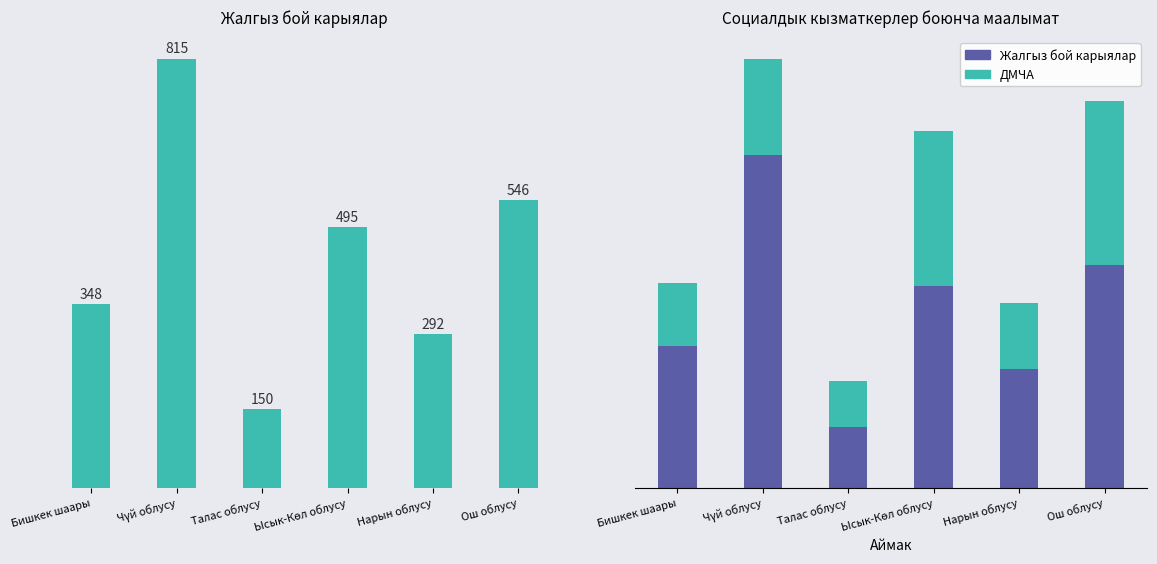

Rank the categories by ДМЧА value from highest to lowest.

Ош облусу, Ысык-Көл облусу, Чүй облусу, Нарын облусу, Бишкек шаары, Талас облусу